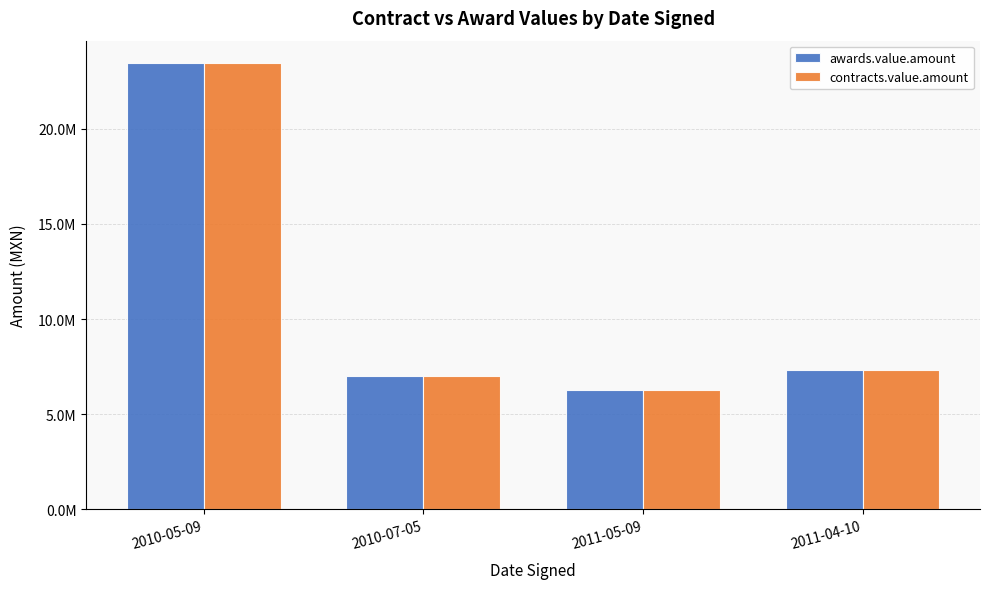

What is the label of the 2nd bar from the left?

2010-07-05